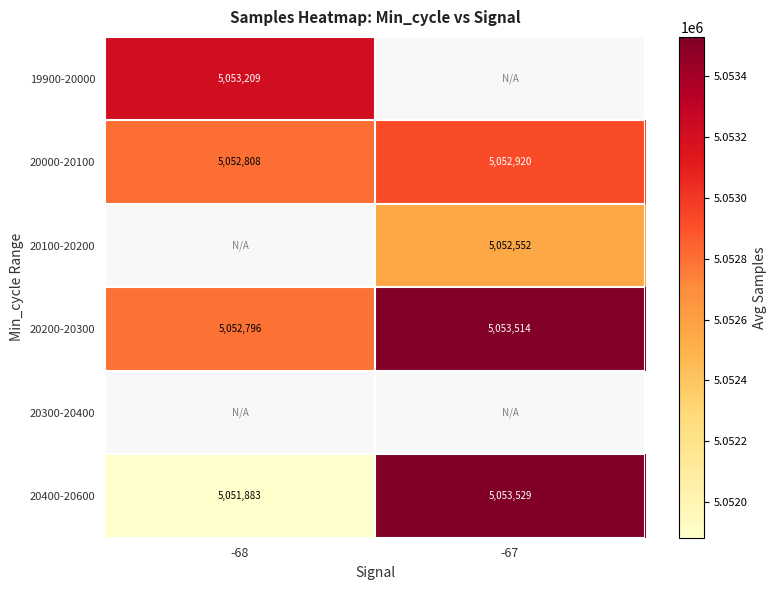

Count the number of categories in the chart.

2